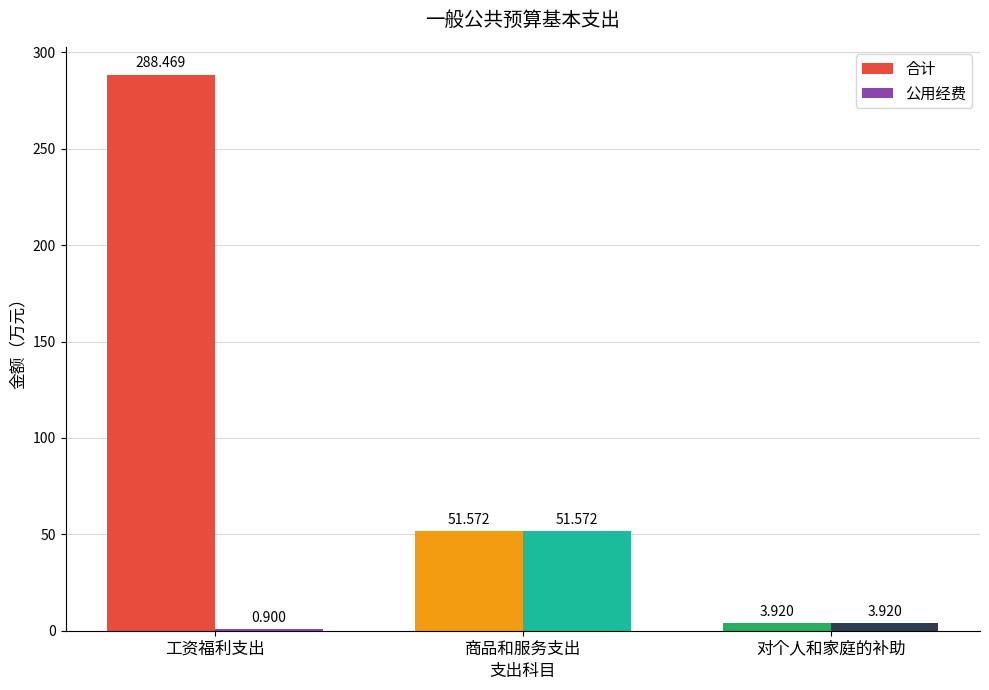

What is the sum of all 公用经费 values?

56.4